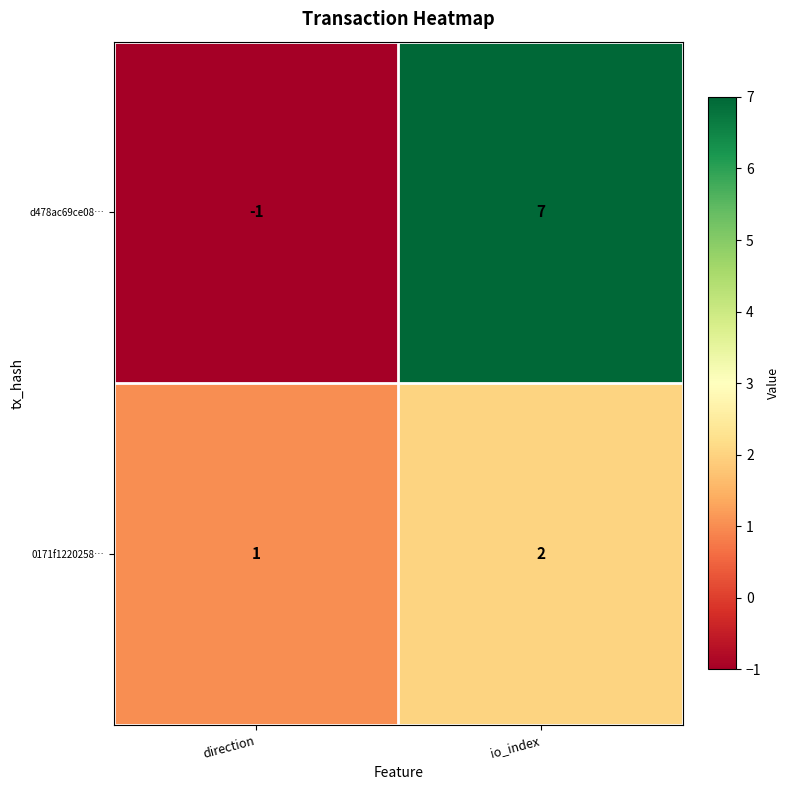

The 0171f1220258… series shows 0 at direction. True or false?

False